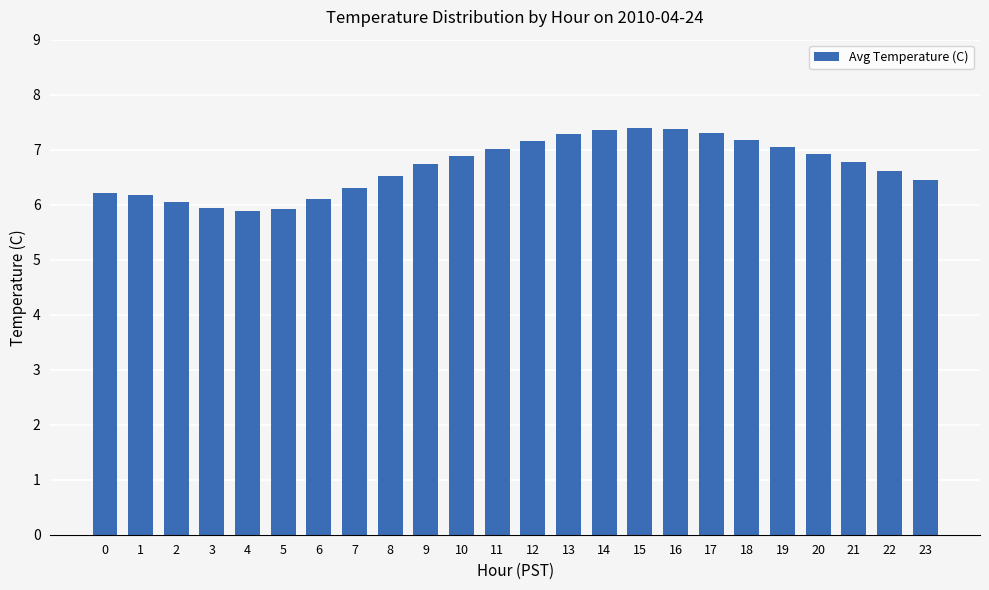

What is the average value?

6.7